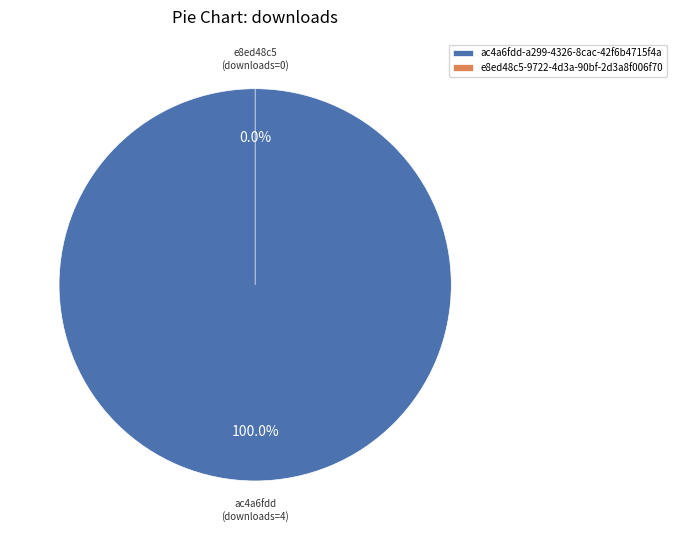

Rank the categories by value from lowest to highest.

e8ed48c5-9722-4d3a-90bf-2d3a8f006f70, ac4a6fdd-a299-4326-8cac-42f6b4715f4a